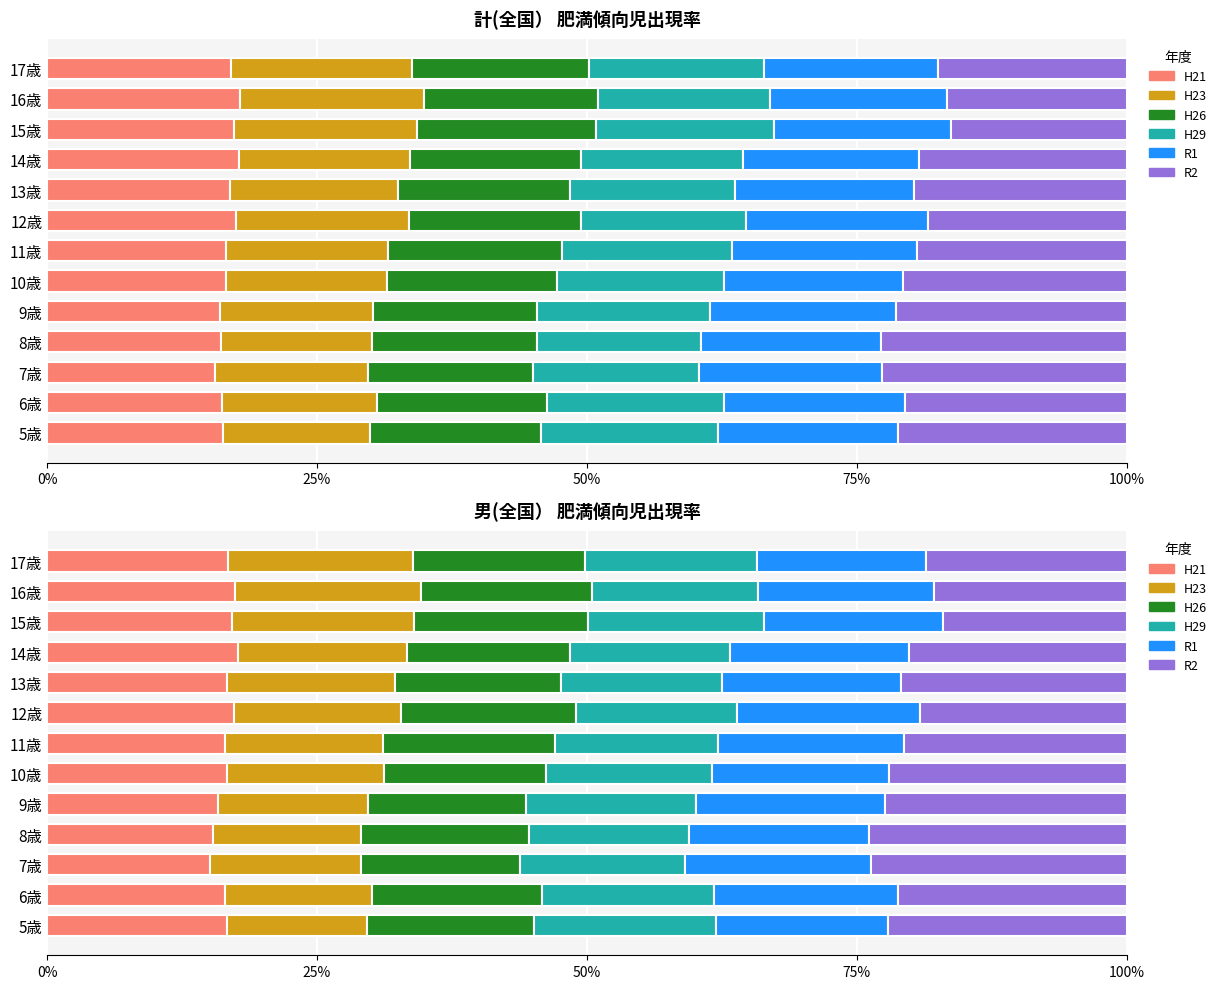

Between 25% and 12, which series saw the biggest shift?

H23